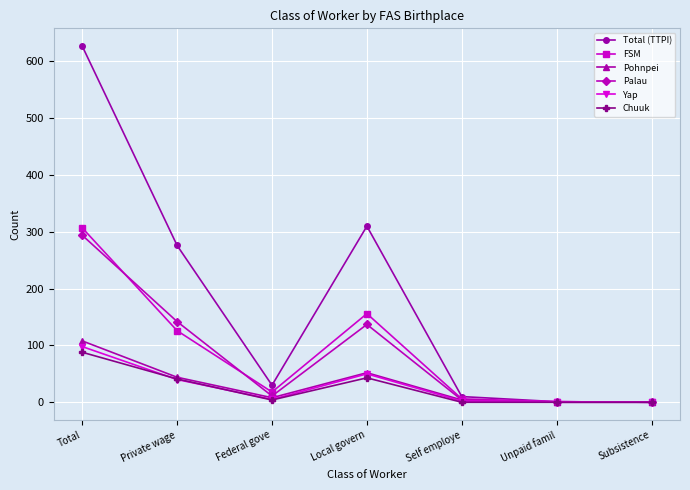

The FSM series shows 18 at Federal gove. True or false?

True